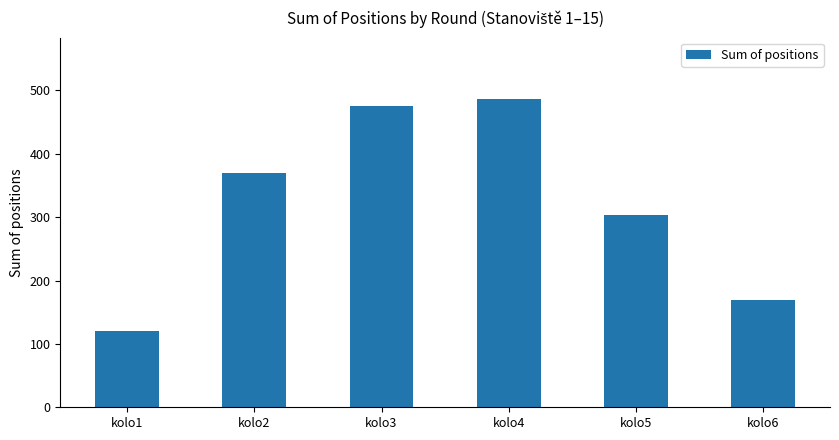

What is the maximum value shown in the chart?

486